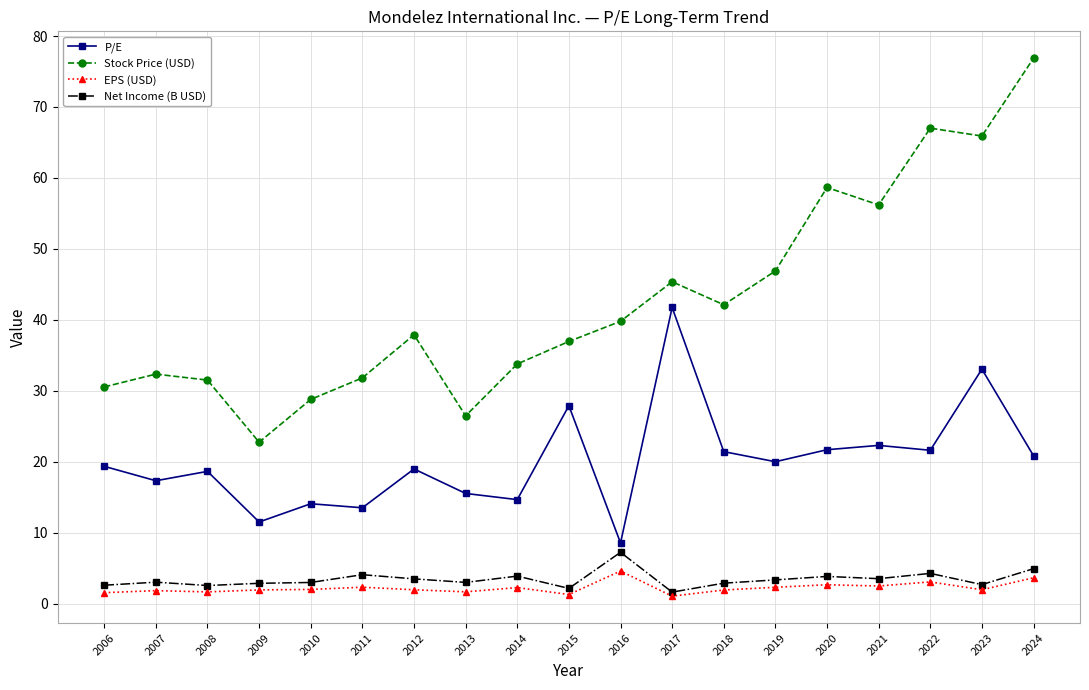

True or false: P/E has more than 2 interior local peaks.

True